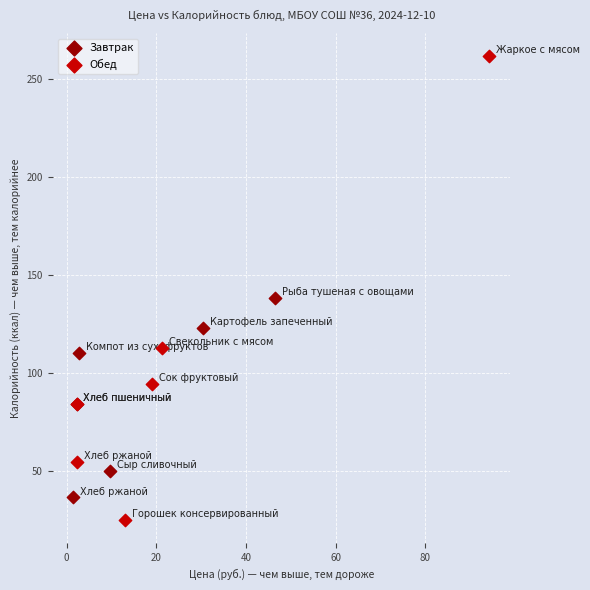

What are all the series names shown in the legend?

Завтрак, Обед